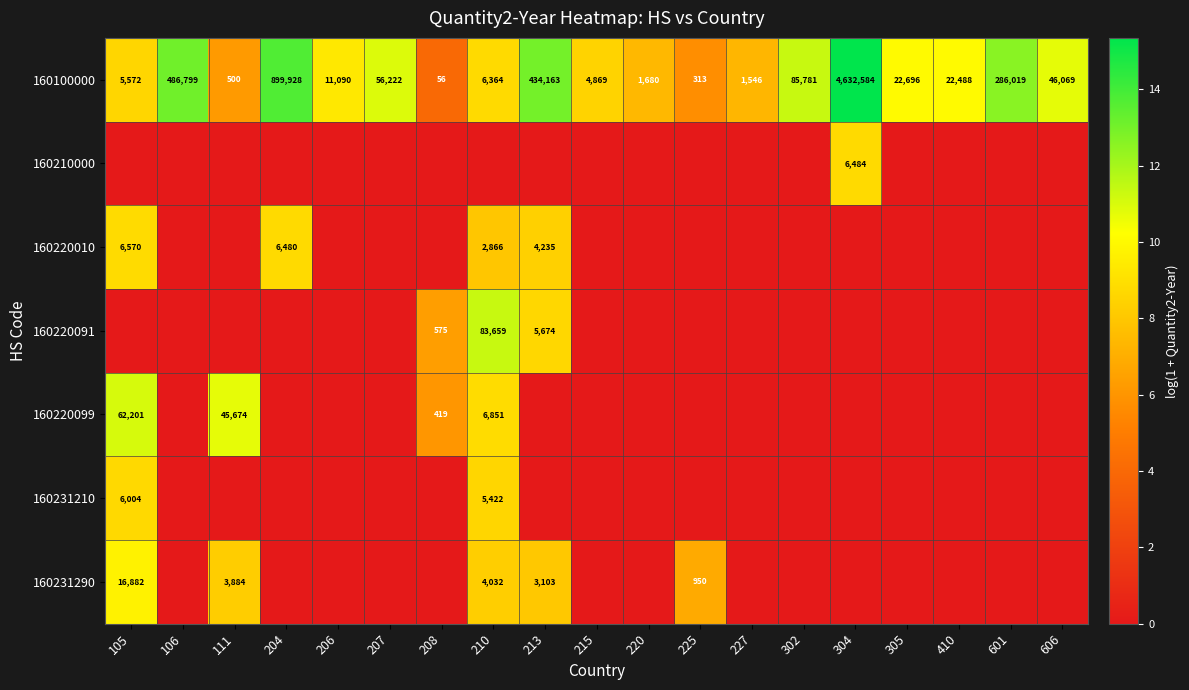

What is the sum of all 160100000 values?

7004739